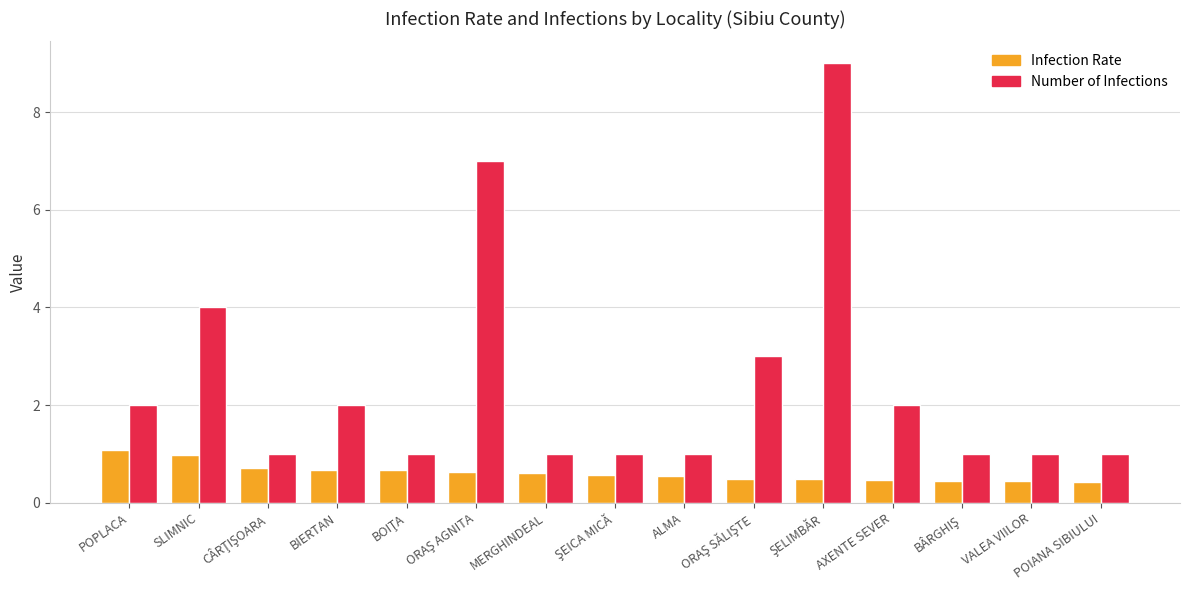

What is the maximum value for Number of Infections?

9.0